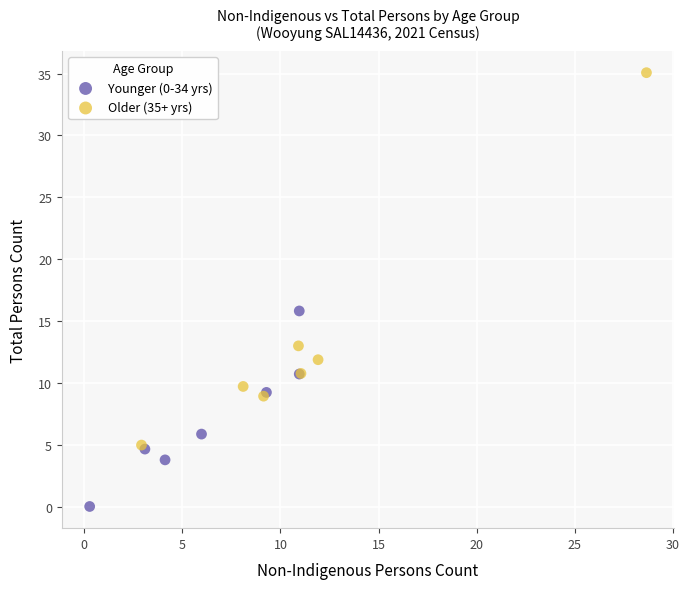

Which series has the largest Y range (max minus min)?

Older (35+ yrs)